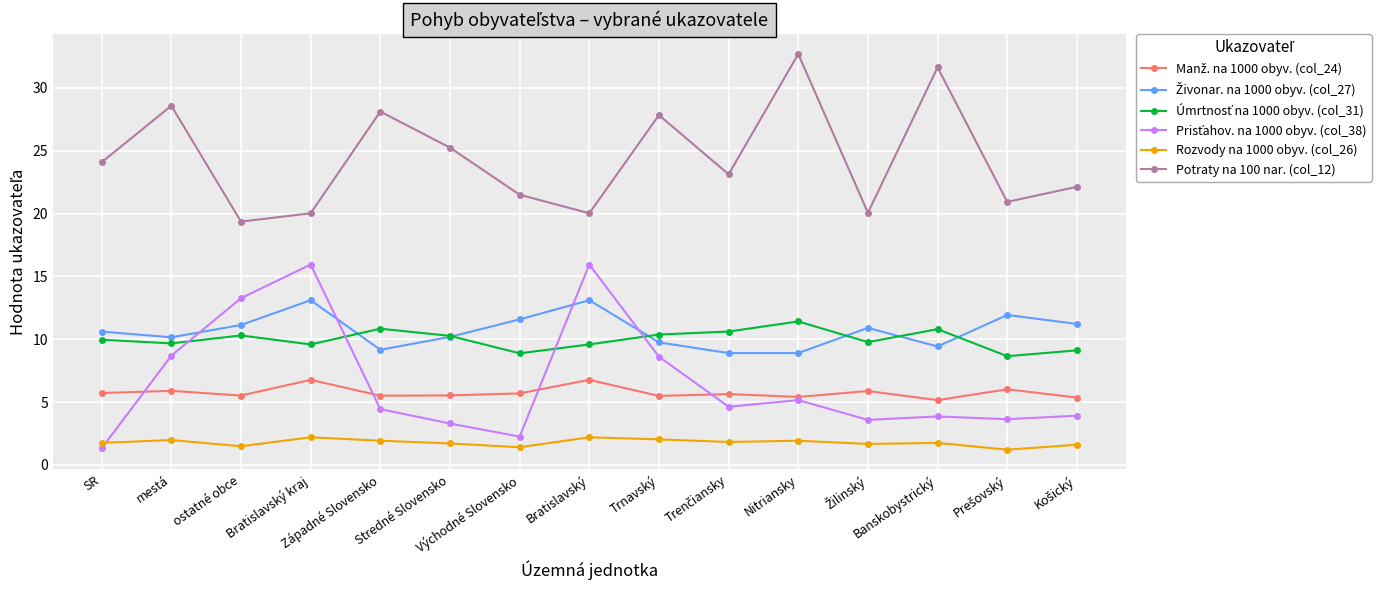

What is the value of the Potraty na 100 nar. (col_12) point at the 11th from the left?

32.7